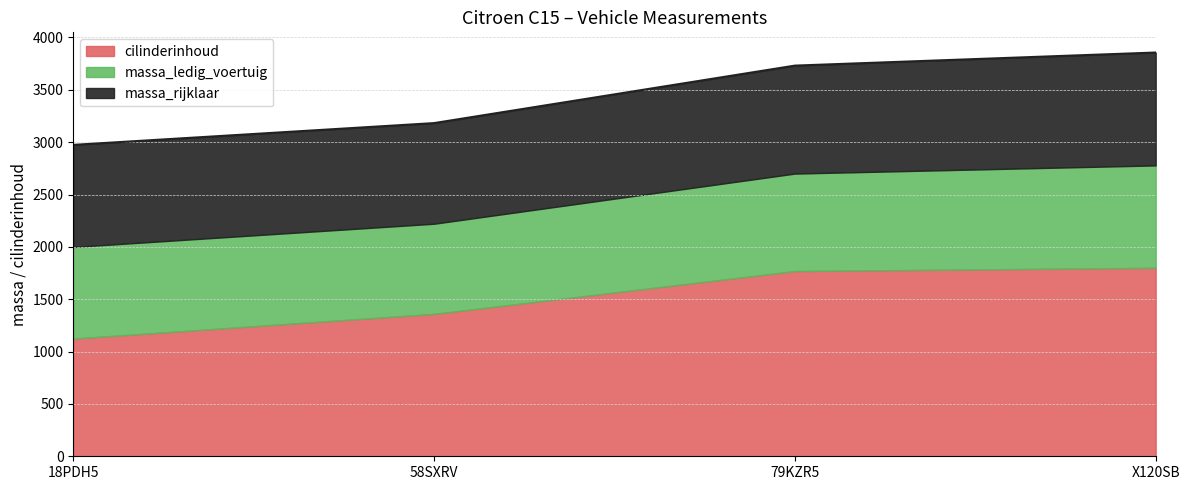

What is the value of the massa_rijklaar point at the 1st from the left?

975